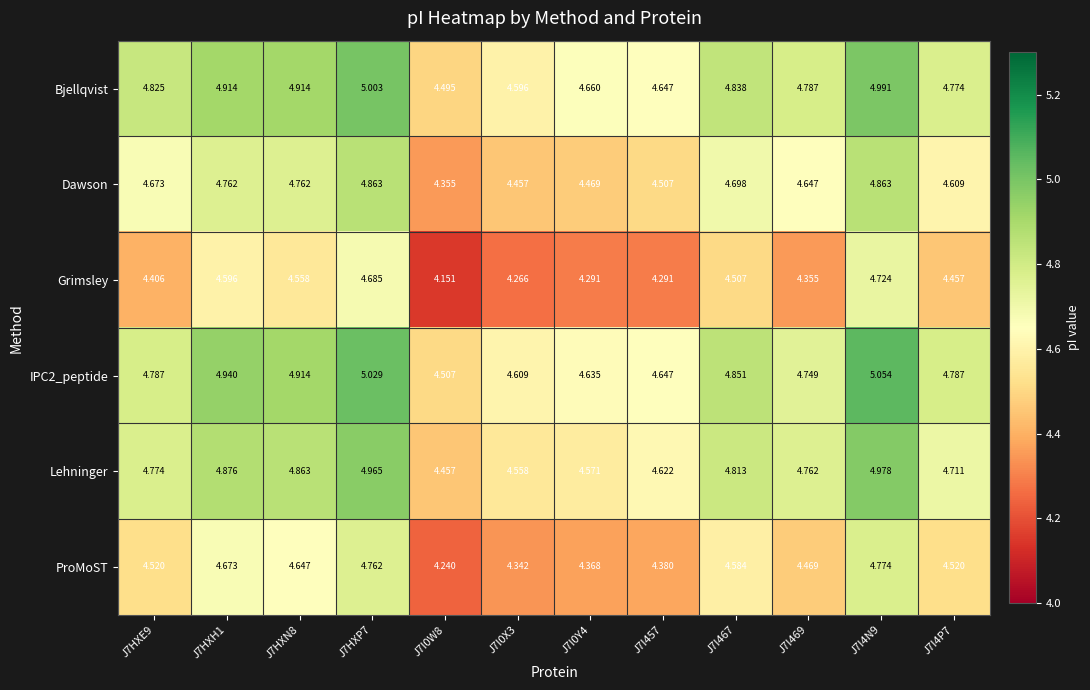

Which series has the widest spread of values?

Grimsley